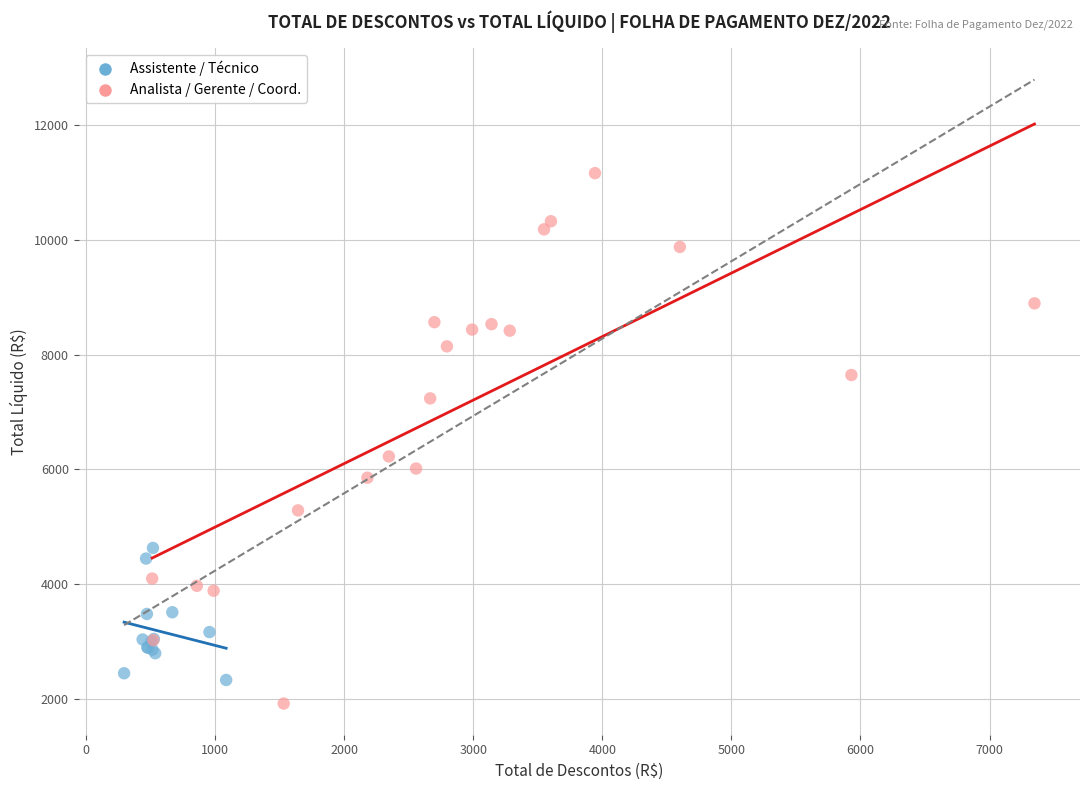

Which series has the largest Y range (max minus min)?

Analista / Gerente / Coord.